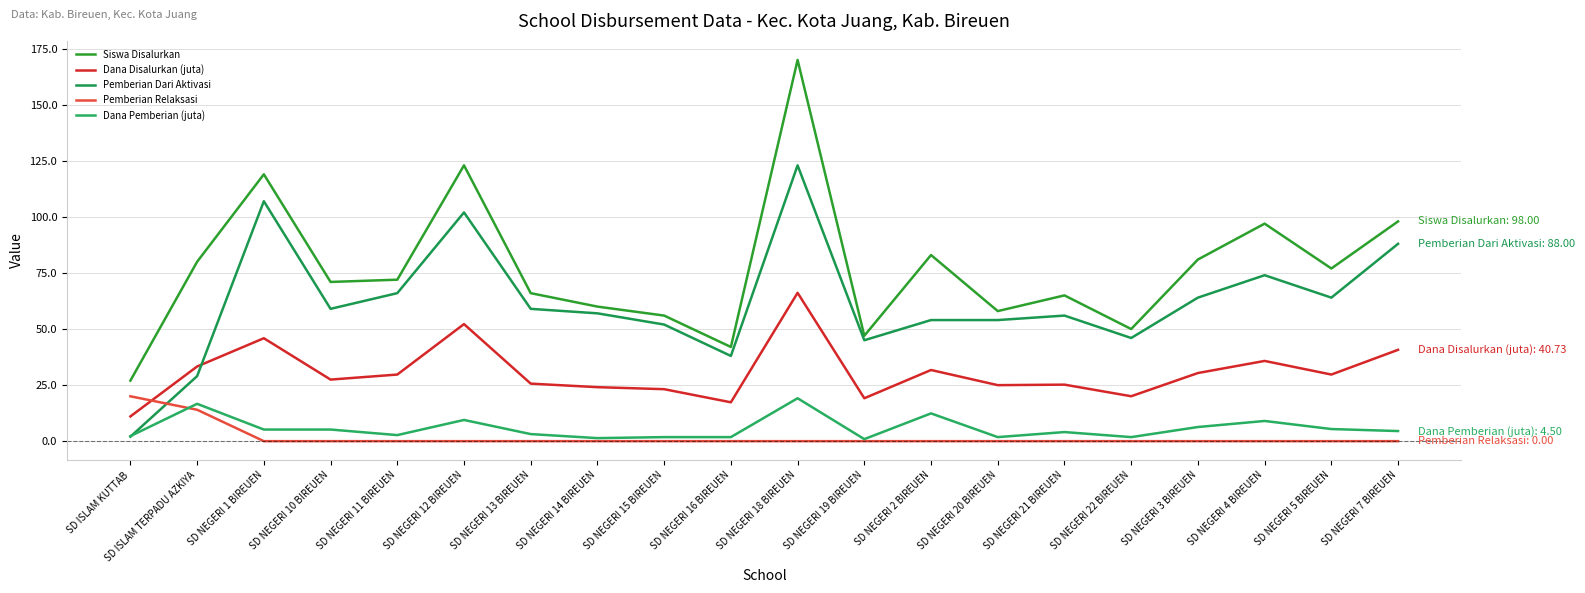

Does the chart have visible grid lines?

Yes